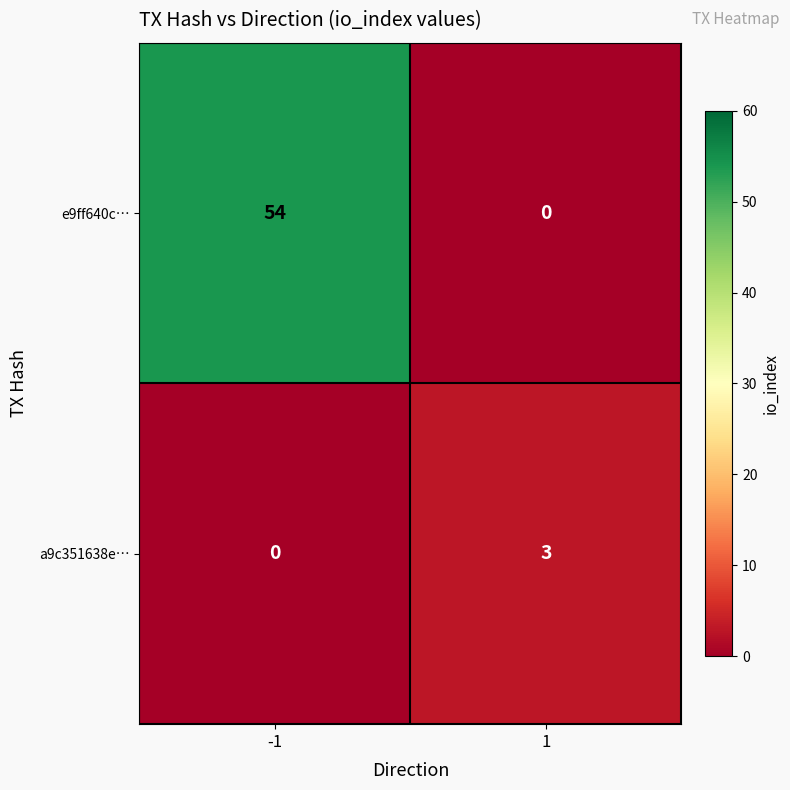

At how many categories does at least one series exceed 14?

1